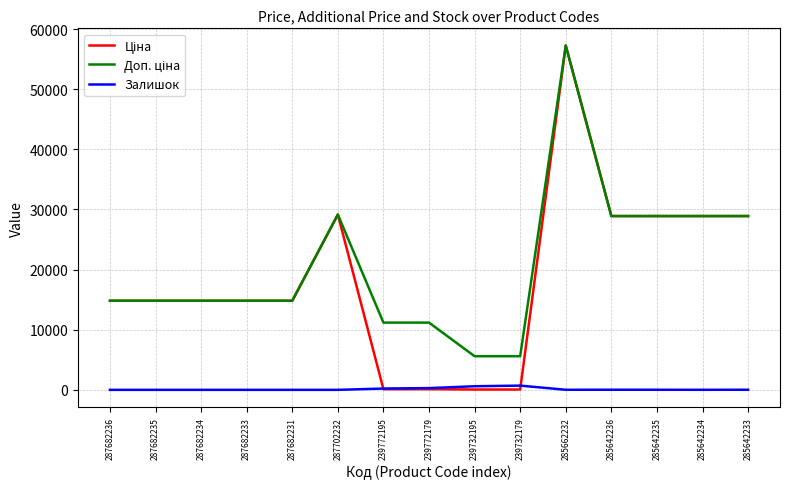

At which category is the sum across all series the highest?

285662232